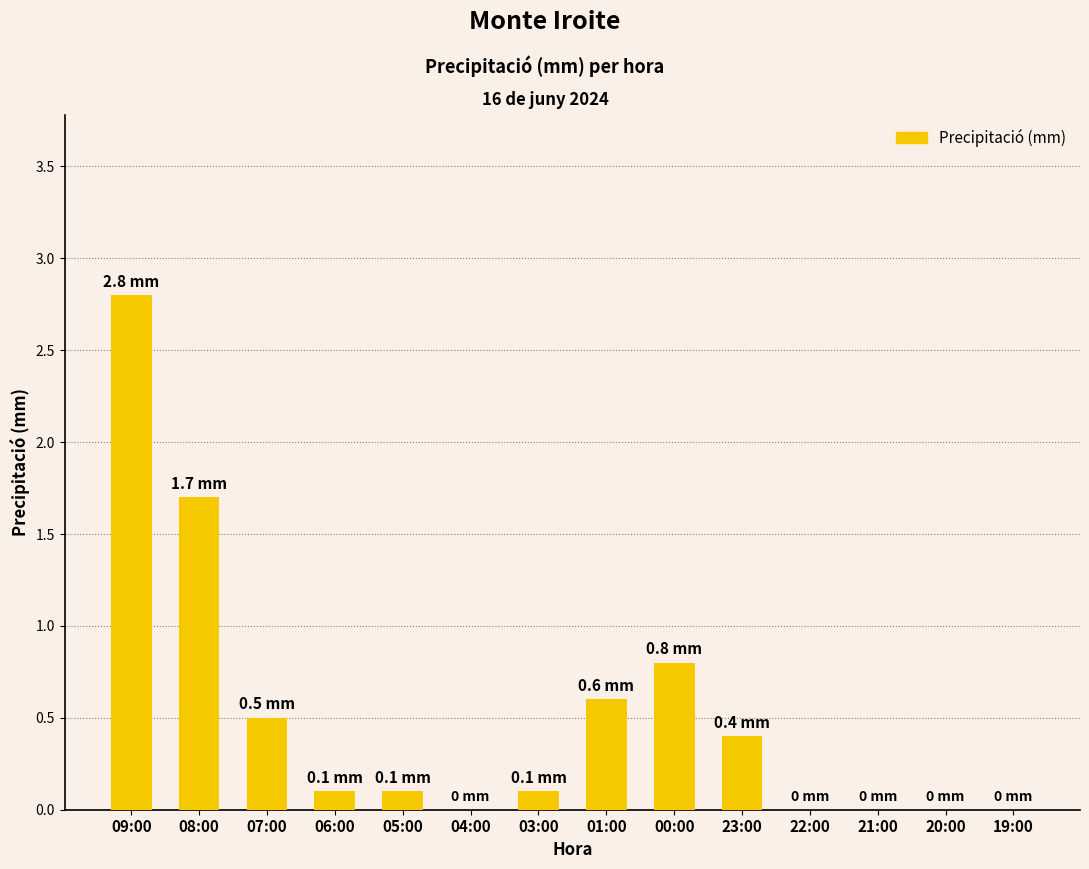

Reading right to left, extract all data points from this chart.

19:00=0.0	20:00=0.0	21:00=0.0	22:00=0.0	23:00=0.4	00:00=0.8	01:00=0.6	03:00=0.1	04:00=0.0	05:00=0.1	06:00=0.1	07:00=0.5	08:00=1.7	09:00=2.8